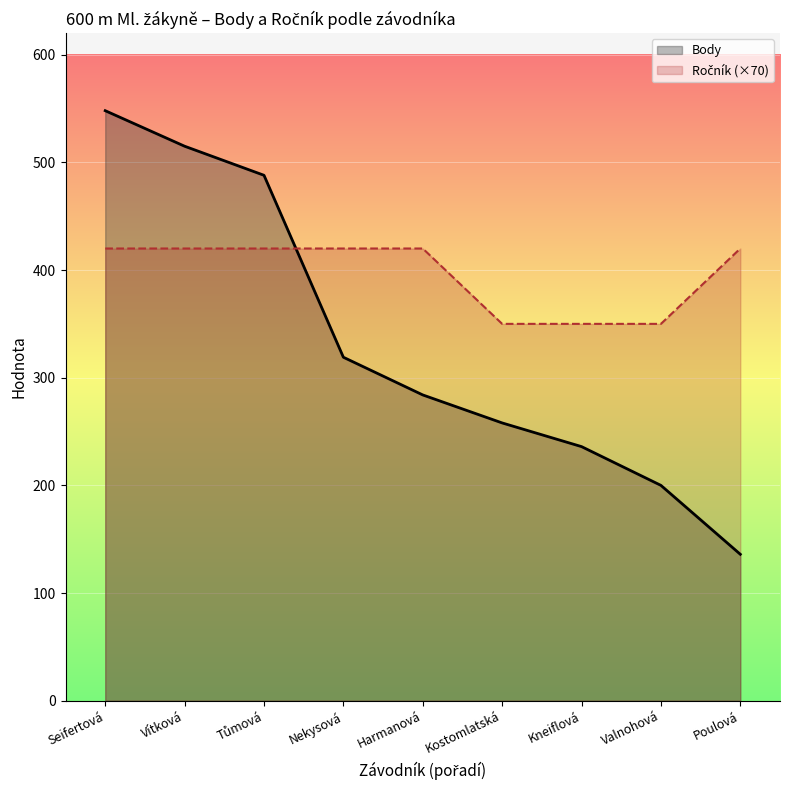

At which category is the sum across all series the highest?

Seifertová